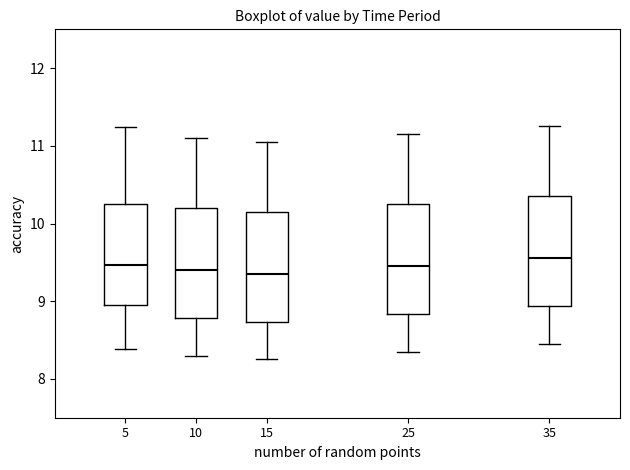

Reading left to right, read every box against the y-axis: the position of its median line, the range the box covers, and the ends of its whiskers. The values are not printed on the chart, so give them approximately, as read against the axis.

5: median 9.5, box 9.0 to 10.2, whiskers 8.4 to 11.2
10: median 9.4, box 8.8 to 10.2, whiskers 8.3 to 11.1
15: median 9.4, box 8.7 to 10.2, whiskers 8.3 to 11.1
25: median 9.5, box 8.8 to 10.3, whiskers 8.4 to 11.2
35: median 9.6, box 8.9 to 10.4, whiskers 8.5 to 11.3